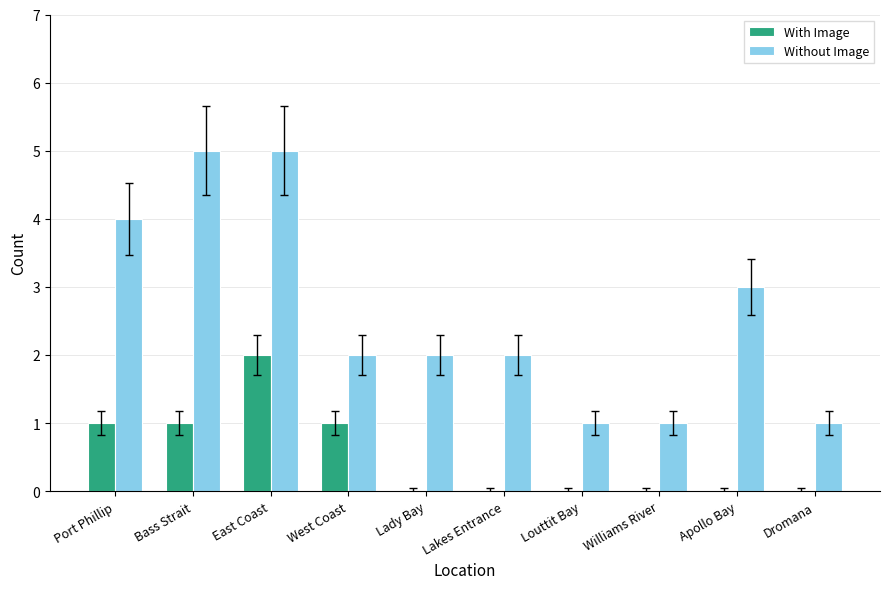

What is the spread (max minus min) of values at Apollo Bay?

3